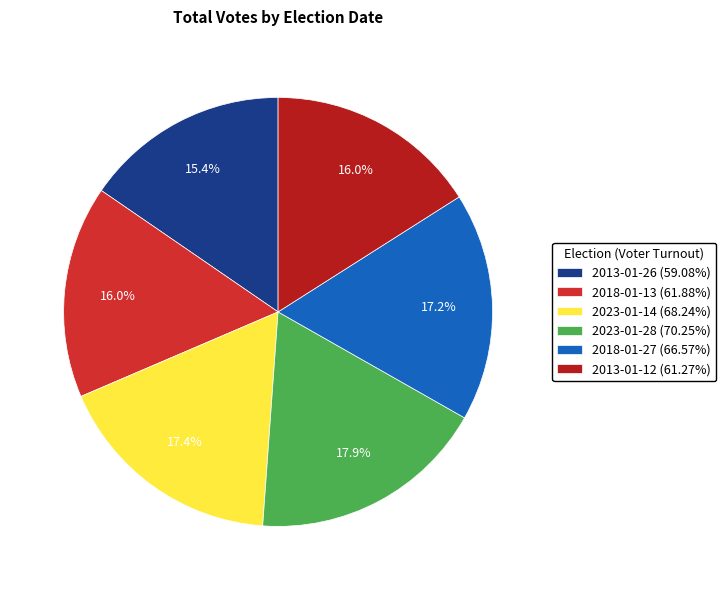

Does 2023-01-14 (68.24%) represent more than half of the total?

No